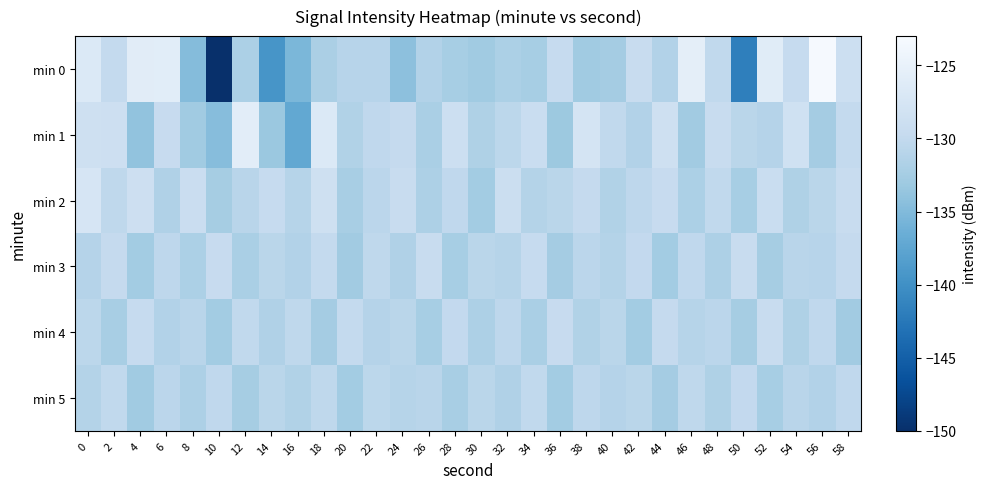

What is the difference between the highest and lowest values at 8?

5.6